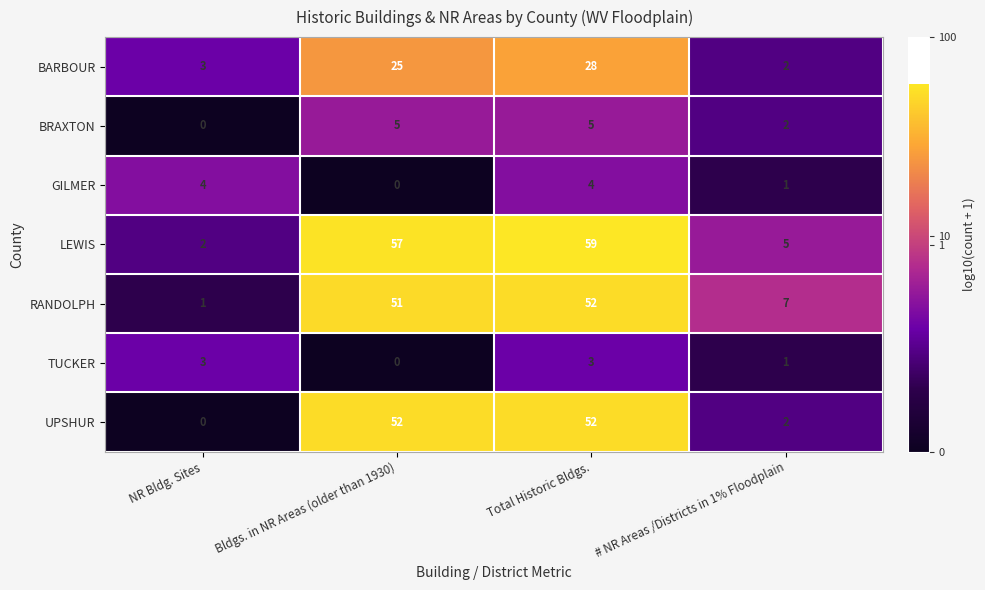

What is the sum of all GILMER values?

9